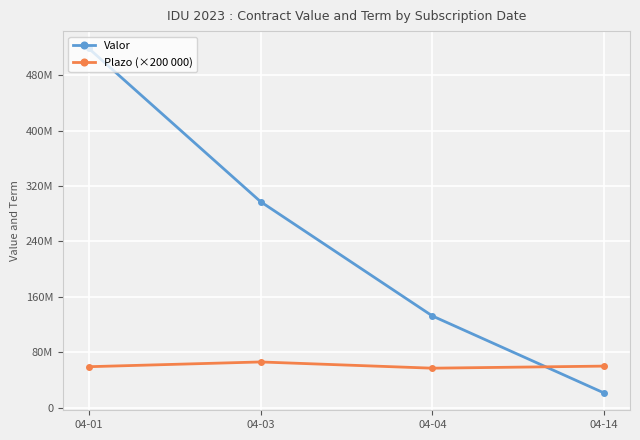

At which category does Plazo (×200 000) reach its first local valley?

04-04